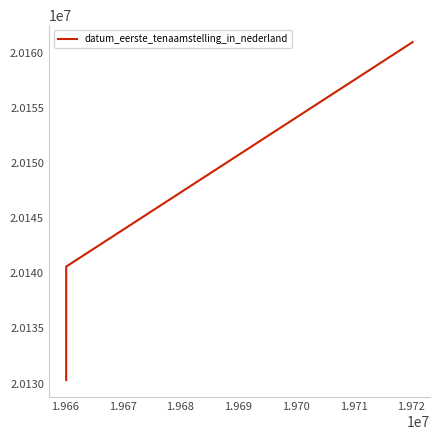

What is the greatest value displayed?

20161006